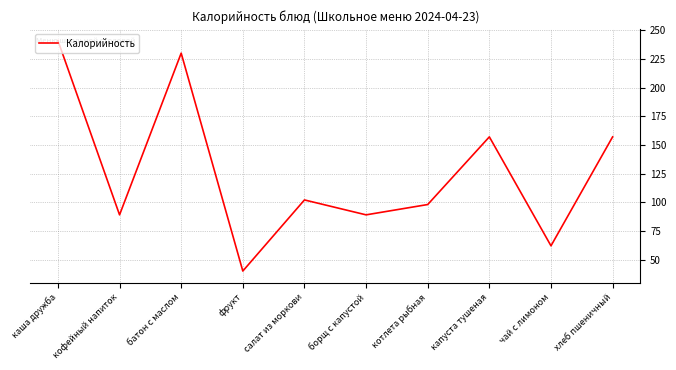

What is the change in value from каша дружба to котлета рыбная?

-143